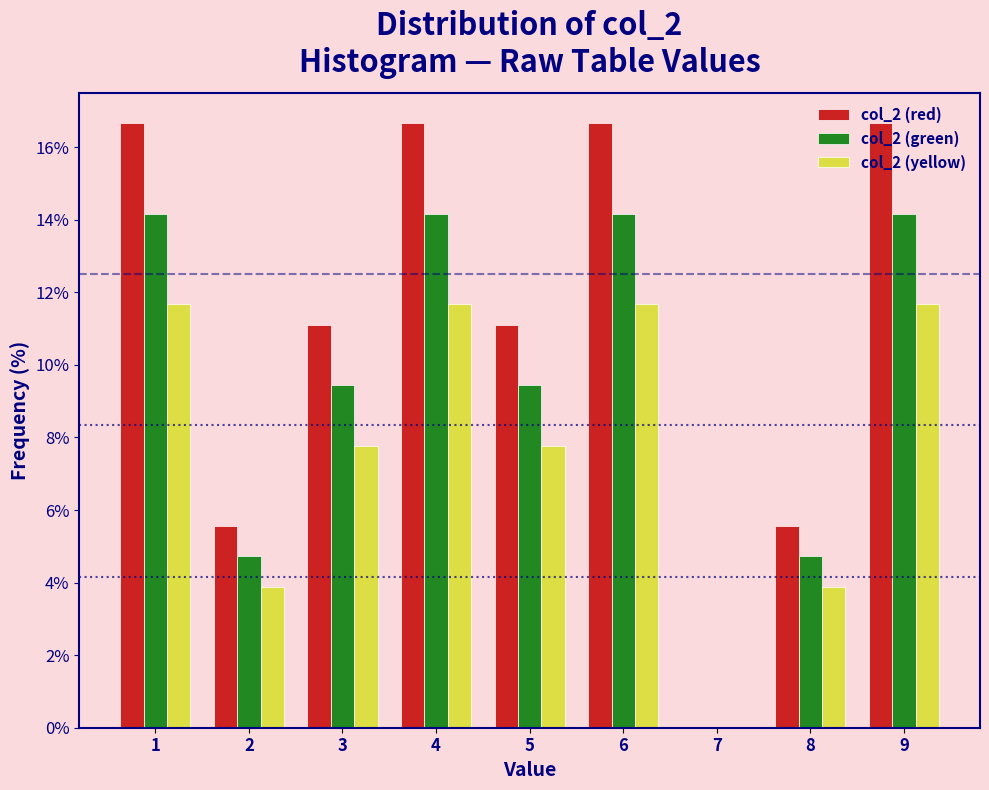

Reading left to right, list every range on the x-axis with the height of the bar of each series over it. The values are not printed on the chart, so give them approximately, as read against the axis.

0.5 to 1.5: col_2 (red)=16.6	col_2 (green)=14.2	col_2 (yellow)=11.6
1.5 to 2.5: col_2 (red)=5.6	col_2 (green)=4.8	col_2 (yellow)=3.8
2.5 to 3.5: col_2 (red)=11.2	col_2 (green)=9.4	col_2 (yellow)=7.8
3.5 to 4.5: col_2 (red)=16.6	col_2 (green)=14.2	col_2 (yellow)=11.6
4.5 to 5.5: col_2 (red)=11.2	col_2 (green)=9.4	col_2 (yellow)=7.8
5.5 to 6.5: col_2 (red)=16.6	col_2 (green)=14.2	col_2 (yellow)=11.6
6.5 to 7.5: col_2 (red)=0	col_2 (green)=0	col_2 (yellow)=0
7.5 to 8.5: col_2 (red)=5.6	col_2 (green)=4.8	col_2 (yellow)=3.8
8.5 to 9.5: col_2 (red)=16.6	col_2 (green)=14.2	col_2 (yellow)=11.6